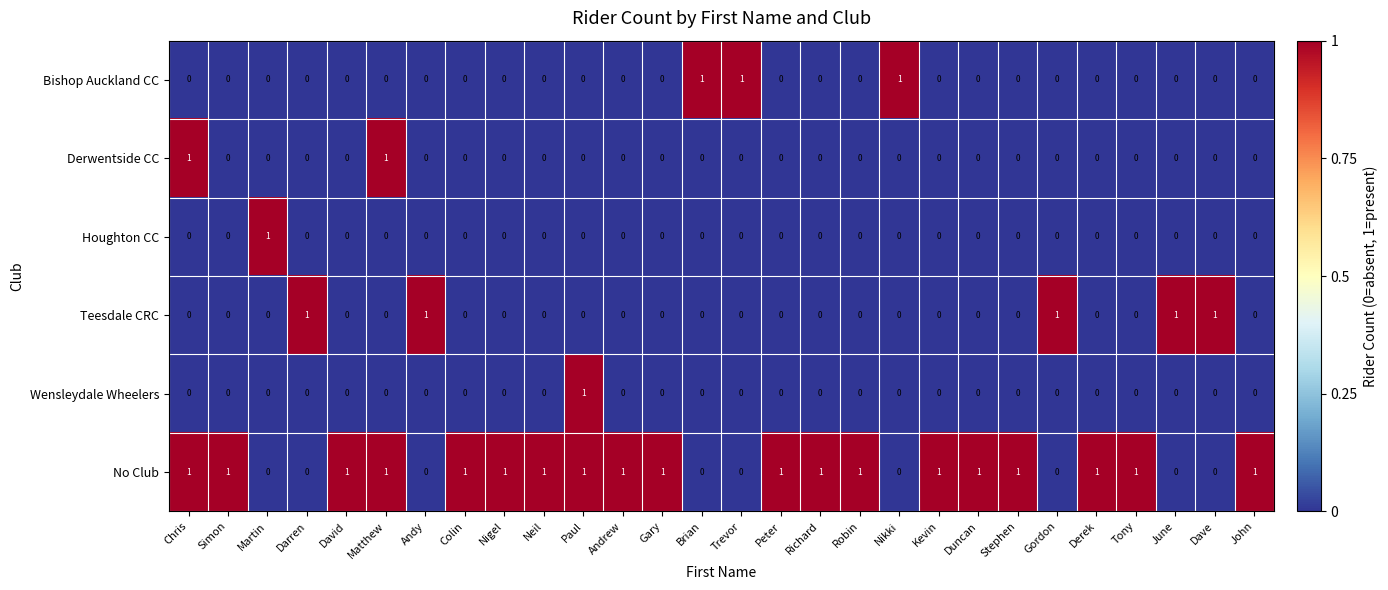

What is the sum of all No Club values?

19